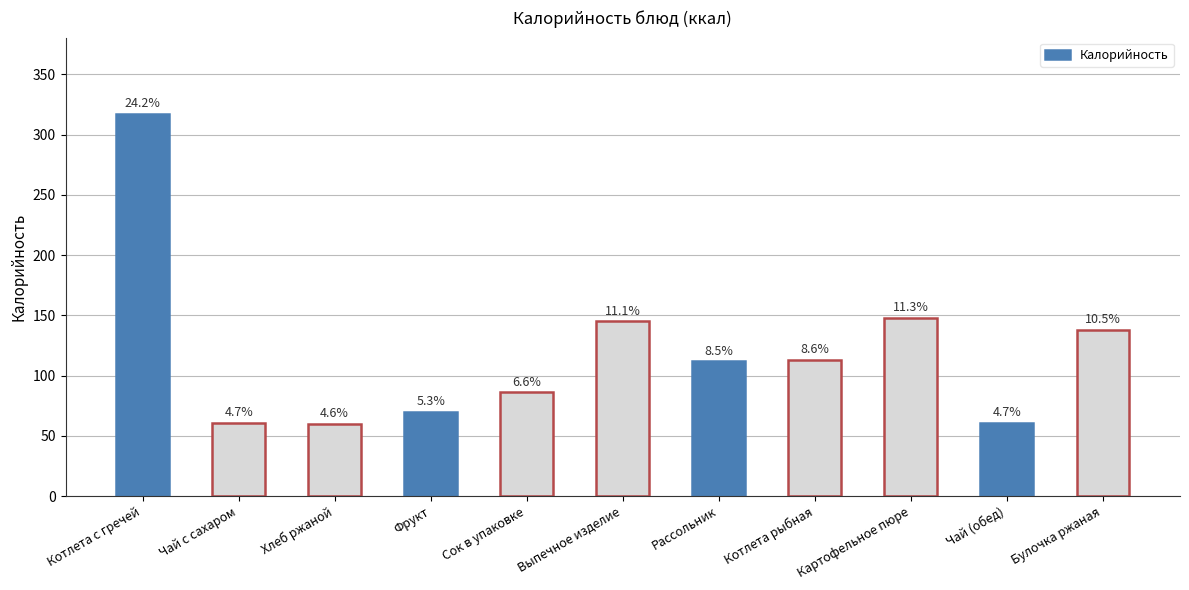

Are the bars grouped side by side (vs. stacked)?

No